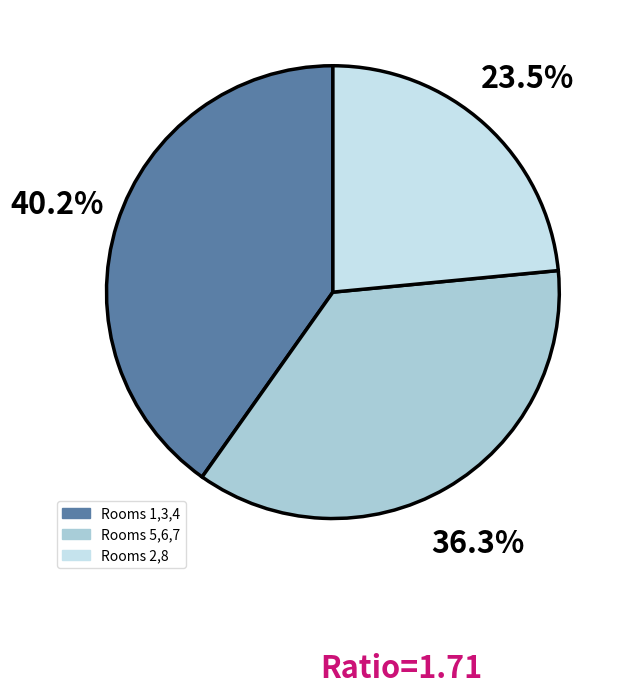

To the nearest percent, what is the difference between the largest and smallest slice percentages?

17%